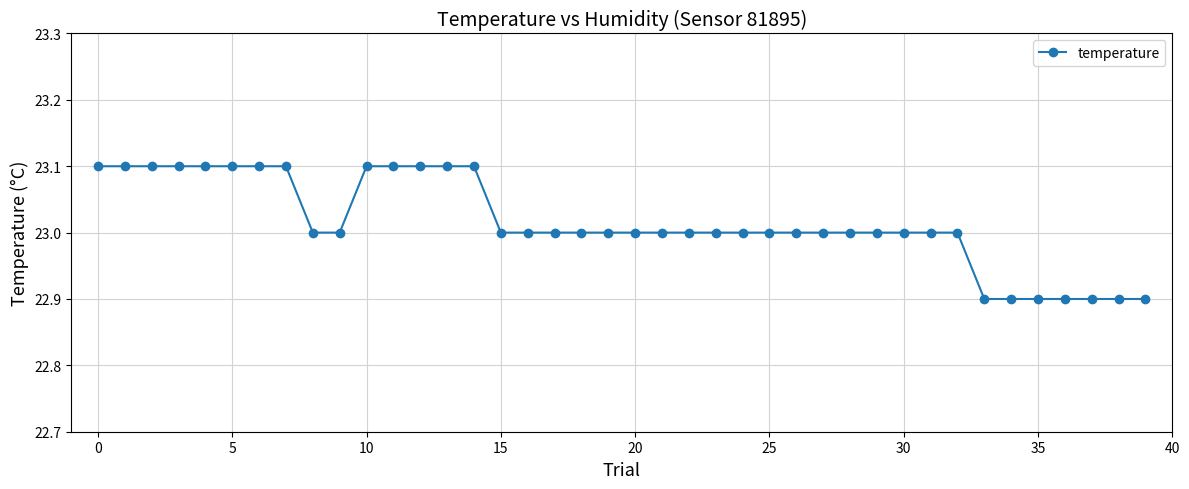

What is the minimum value shown in the chart?

22.9